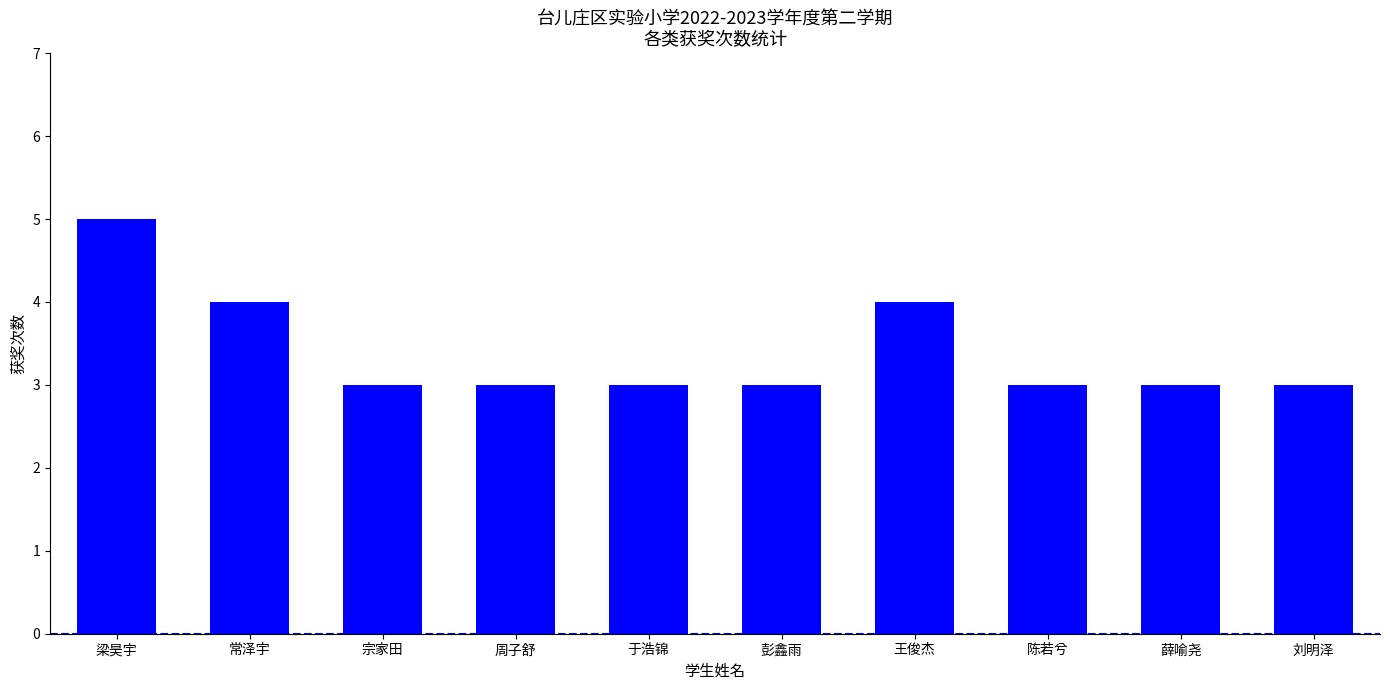

What is the label of the 9th bar from the right?

常泽宇